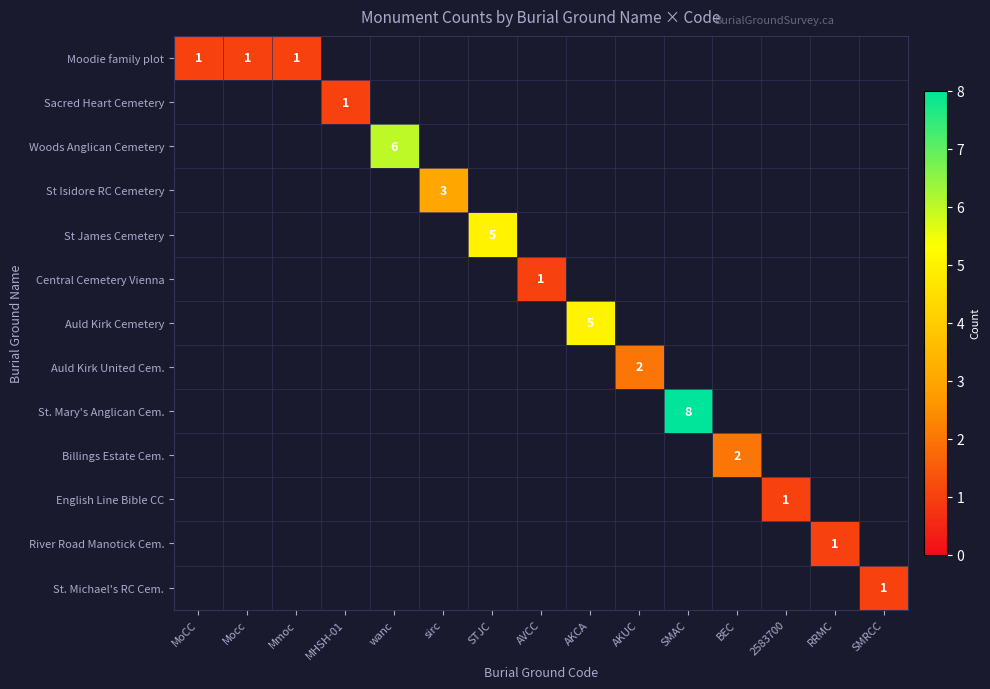

The St. Michael's RC Cem. series shows 1 at SMRCC. True or false?

True